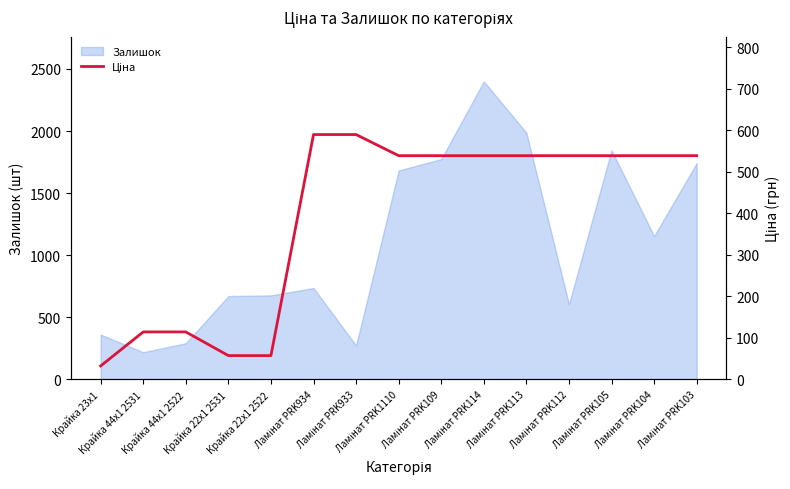

What is the difference between the maximum and minimum values?

557.9